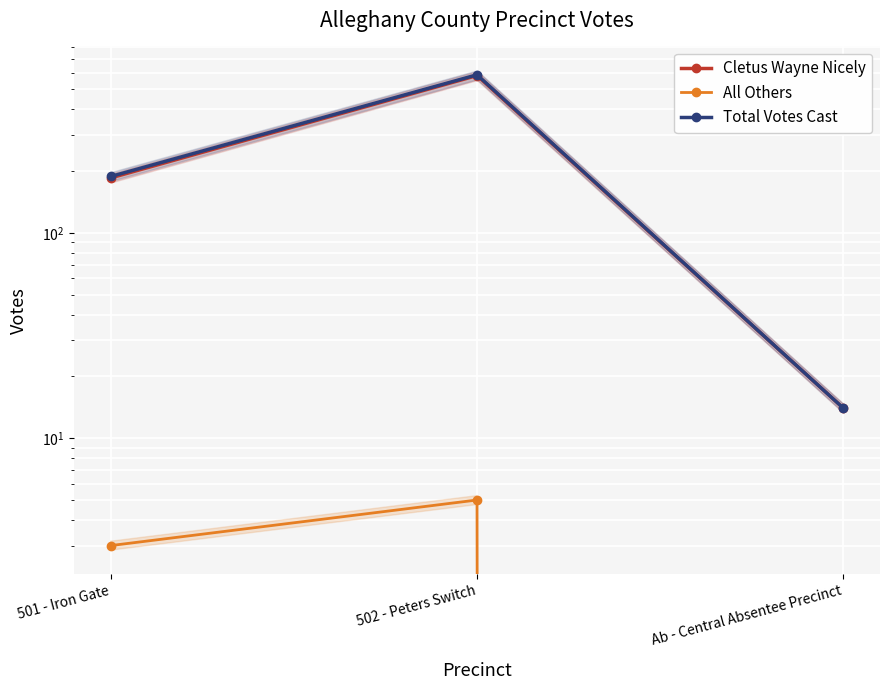

The value of Total Votes Cast at 502 - Peters Switch is 588. True or false?

True